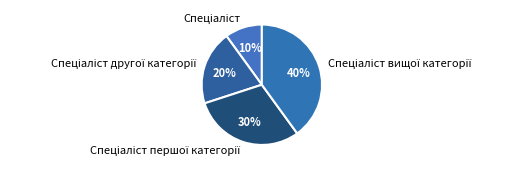

To the nearest percent, what is the difference between the largest and smallest slice percentages?

30%